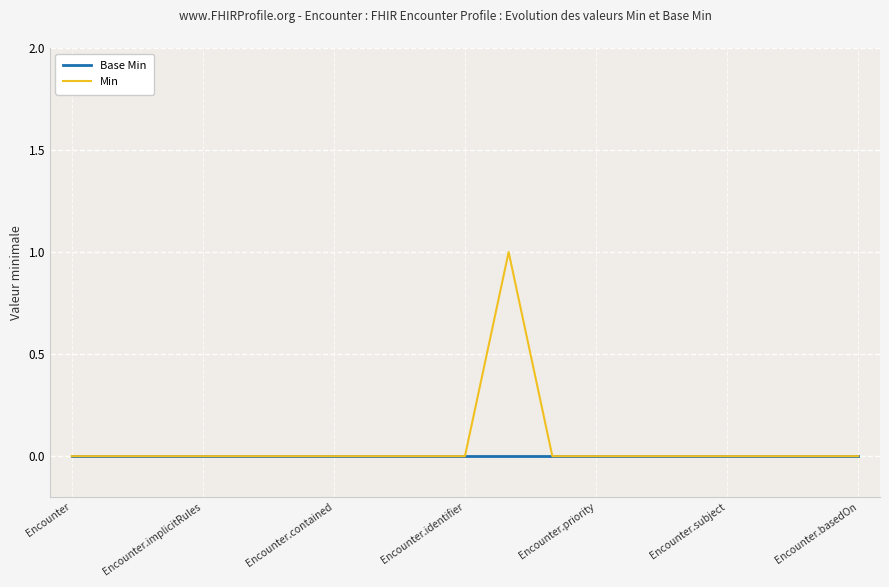

Does the chart have visible grid lines?

Yes